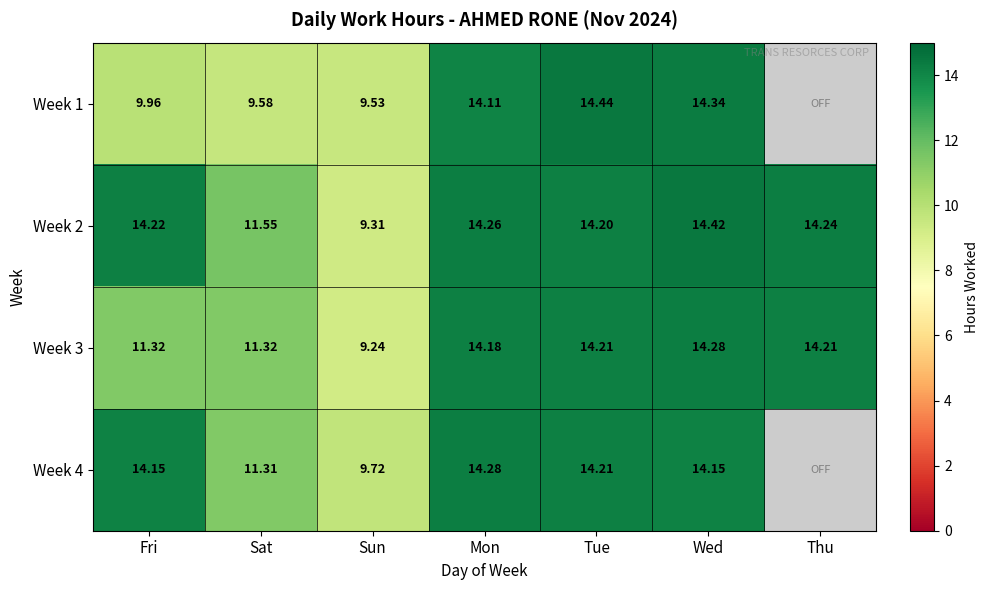

Between Sun and Fri, which is larger?

Fri